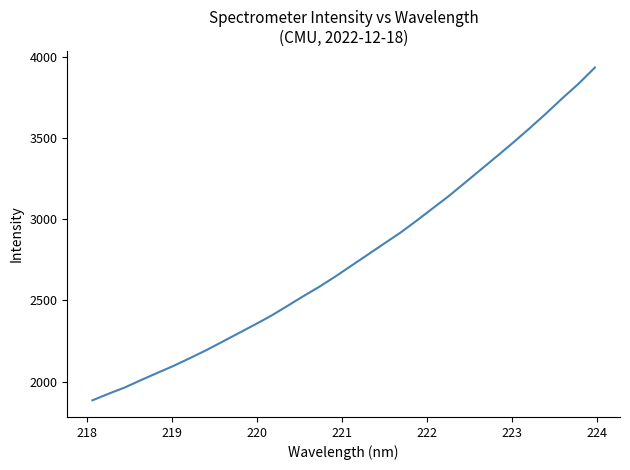

What is the sum of all values?

88386.6